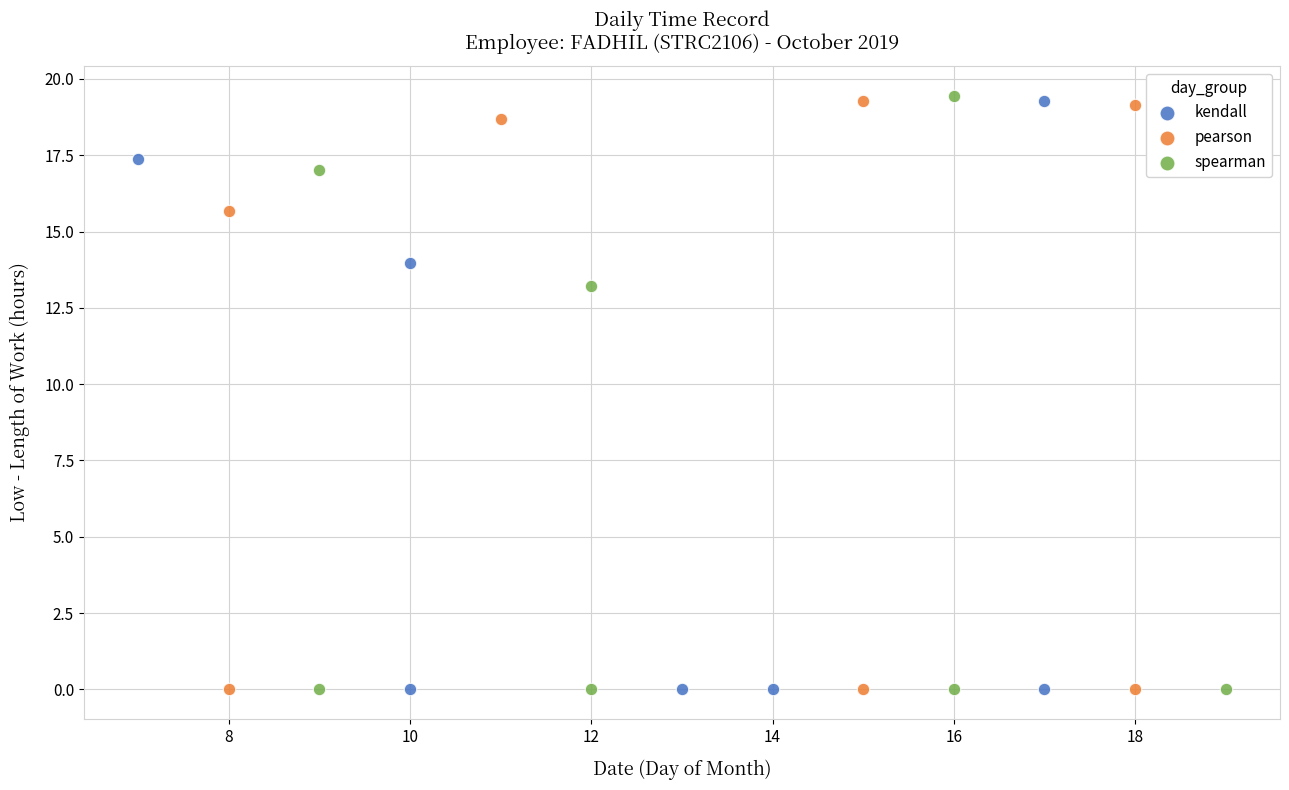

What are all the series names shown in the legend?

kendall, pearson, spearman